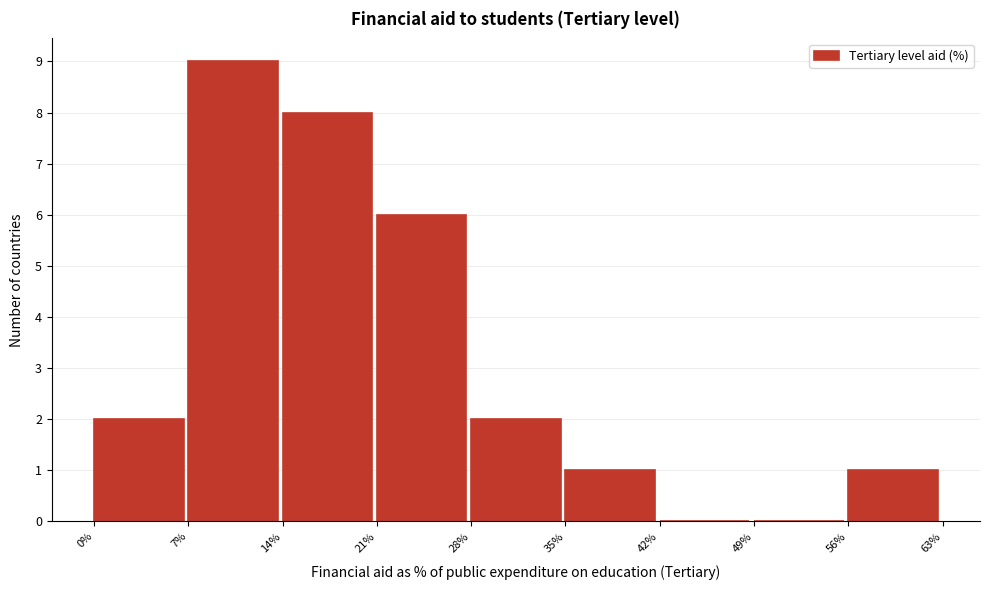

Which range on the x-axis has the tallest bar?

7% to 14%